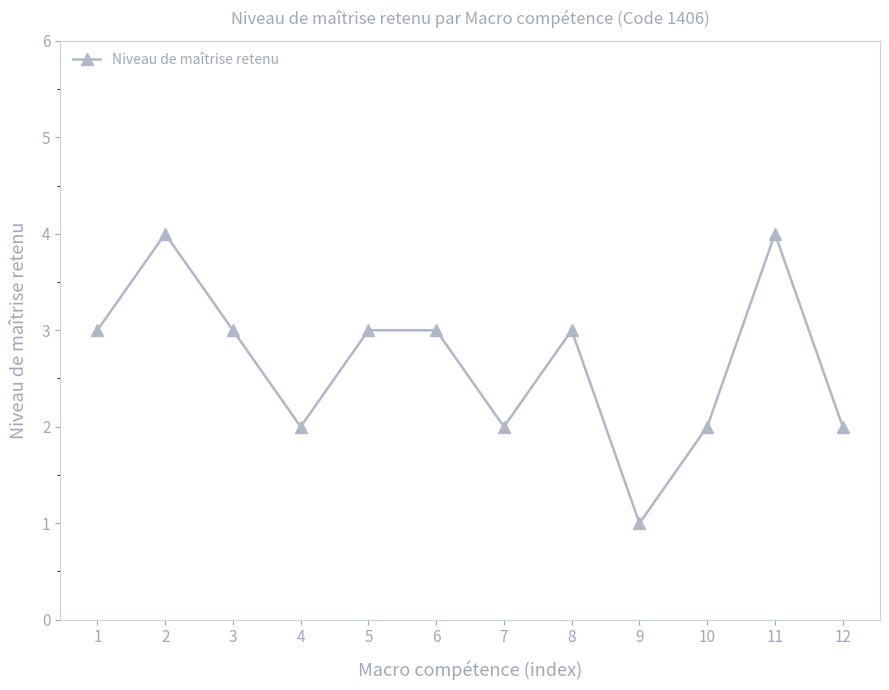

Reading right to left, what are all the values shown in this chart?

2	4	2	1	3	2	3	3	2	3	4	3